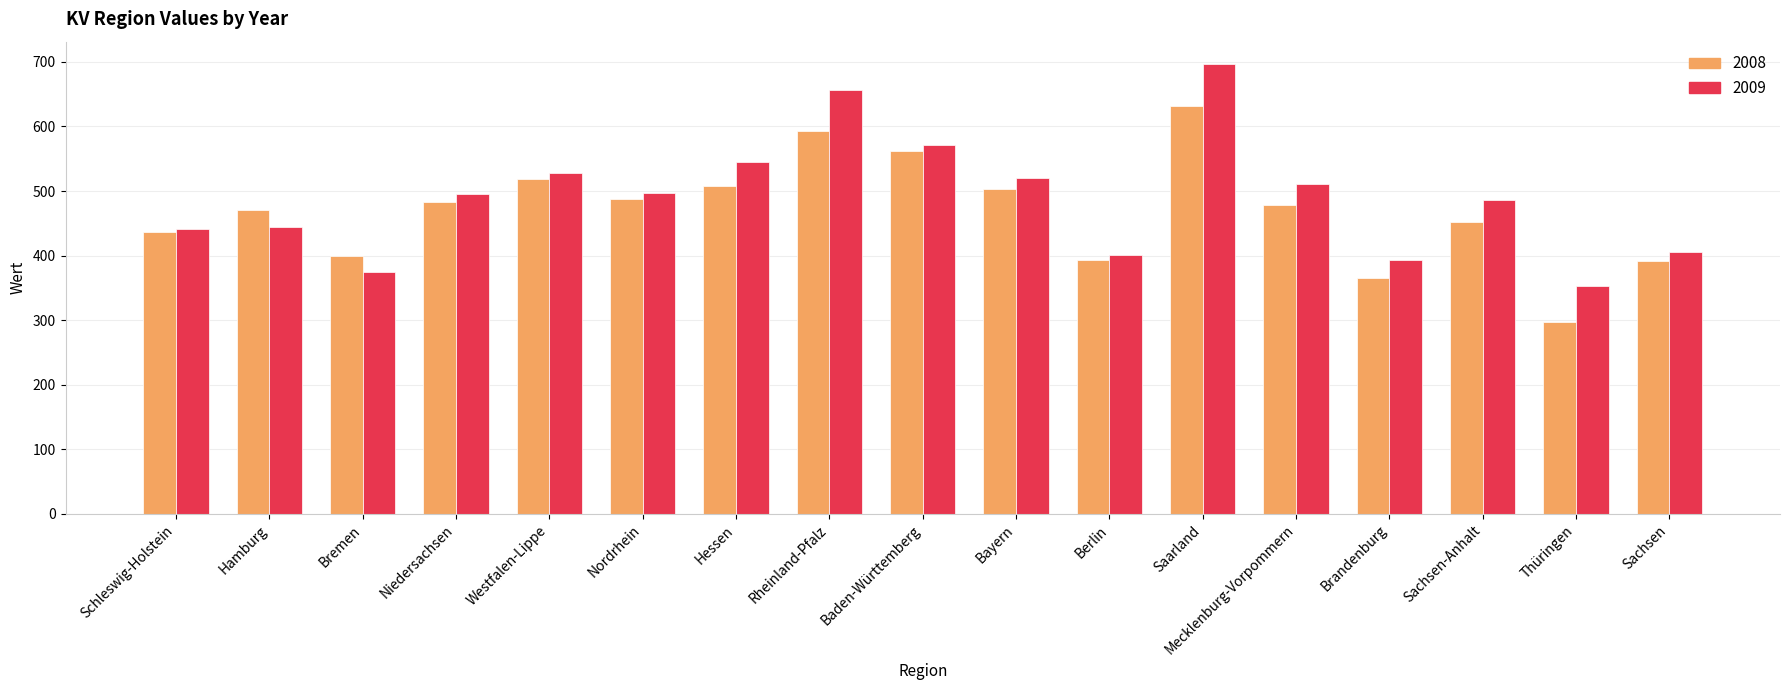

What is the sum of all 2009 values?

8320.6